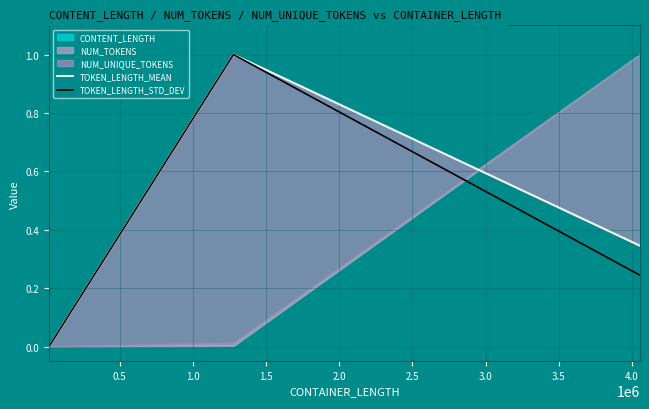

What is the value of the TOKEN_LENGTH_STD_DEV point at the 2nd from the left?

1.0